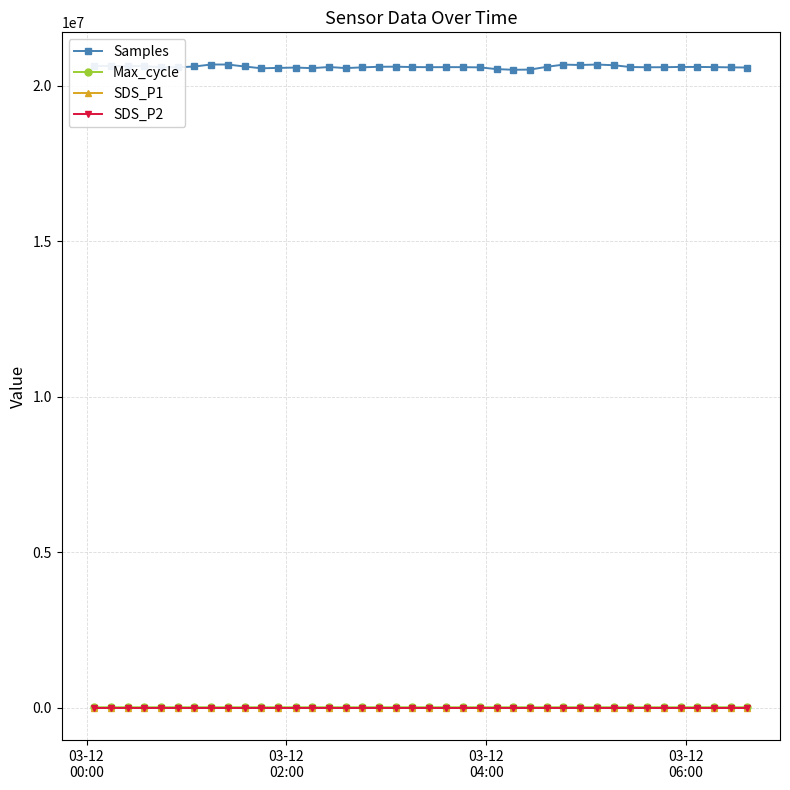

True or false: SDS_P2 has more than 2 points higher than both neighbors.

True